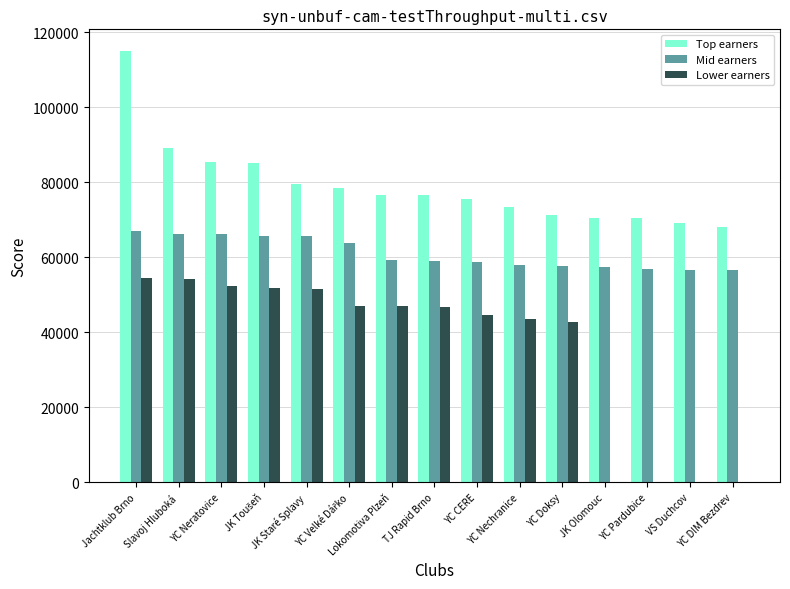

At which category is the sum across all series the highest?

Jachtklub Brno